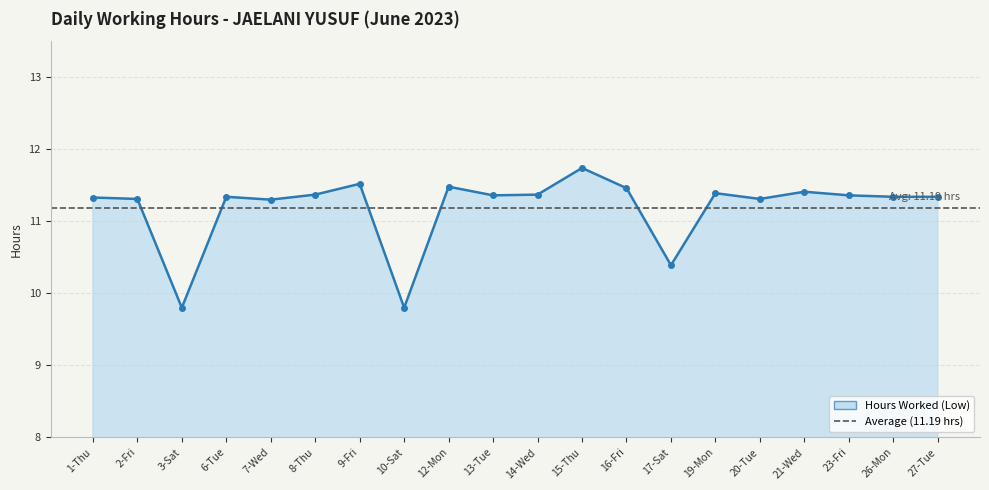

Is it true that the value at 8-Thu is 11.4?

True